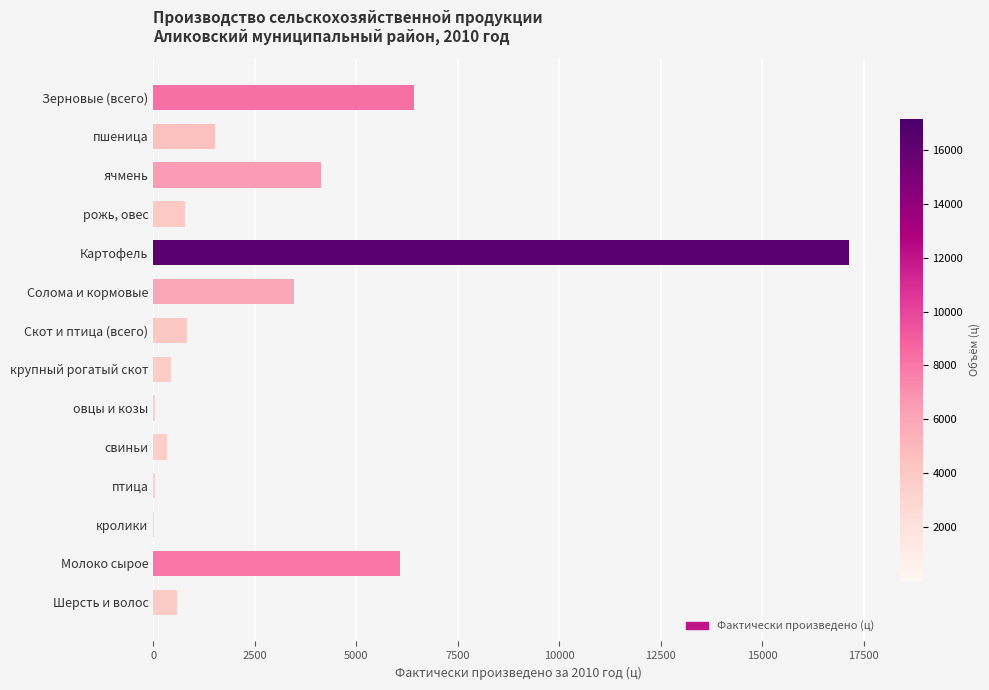

What is the greatest value displayed?

17152.0